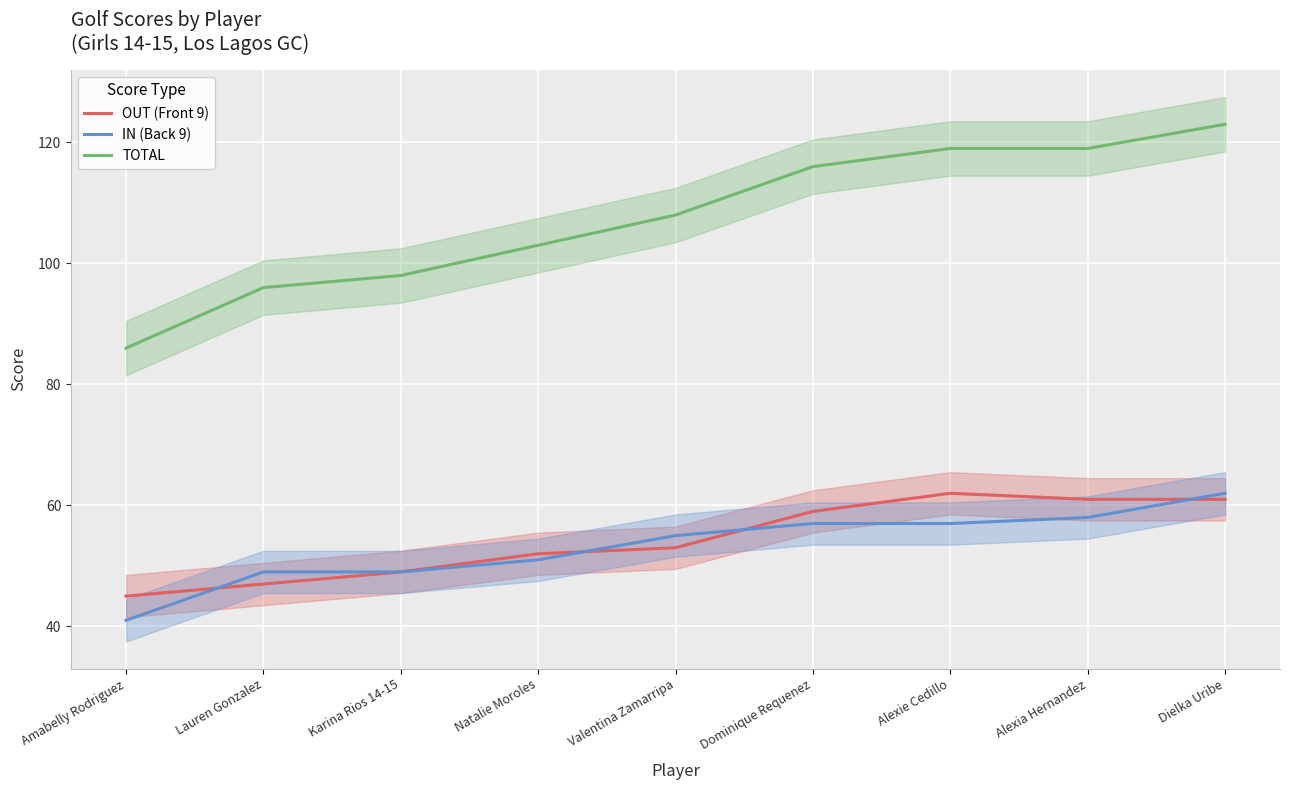

Reading right to left, what are all the values shown in this chart?

OUT (Front 9): 61	61	62	59	53	52	49	47	45
IN (Back 9): 62	58	57	57	55	51	49	49	41
TOTAL: 123	119	119	116	108	103	98	96	86